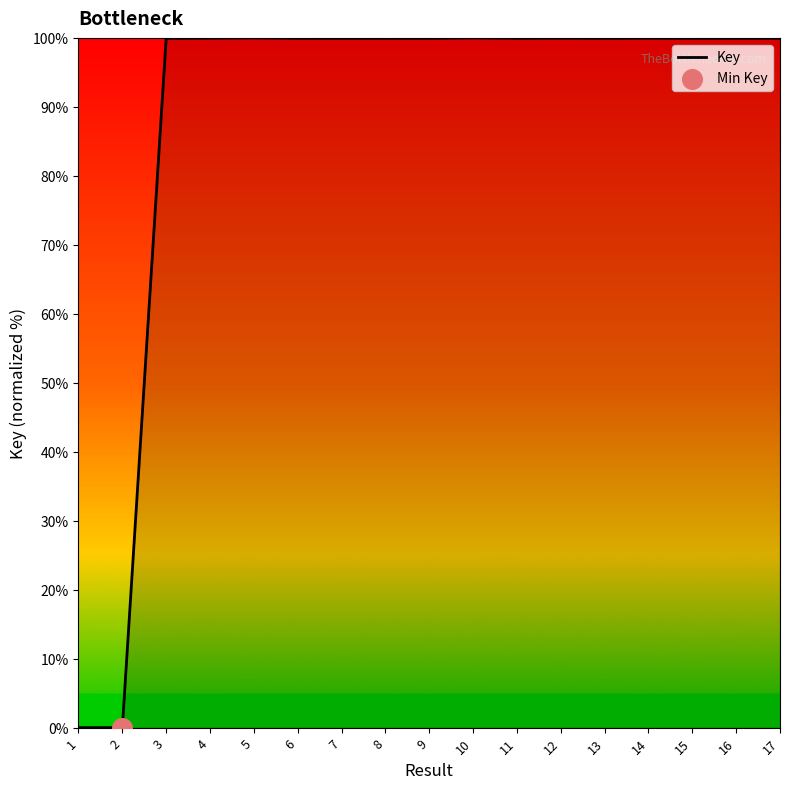

What is the change in value from 5 to 15?

-0.1